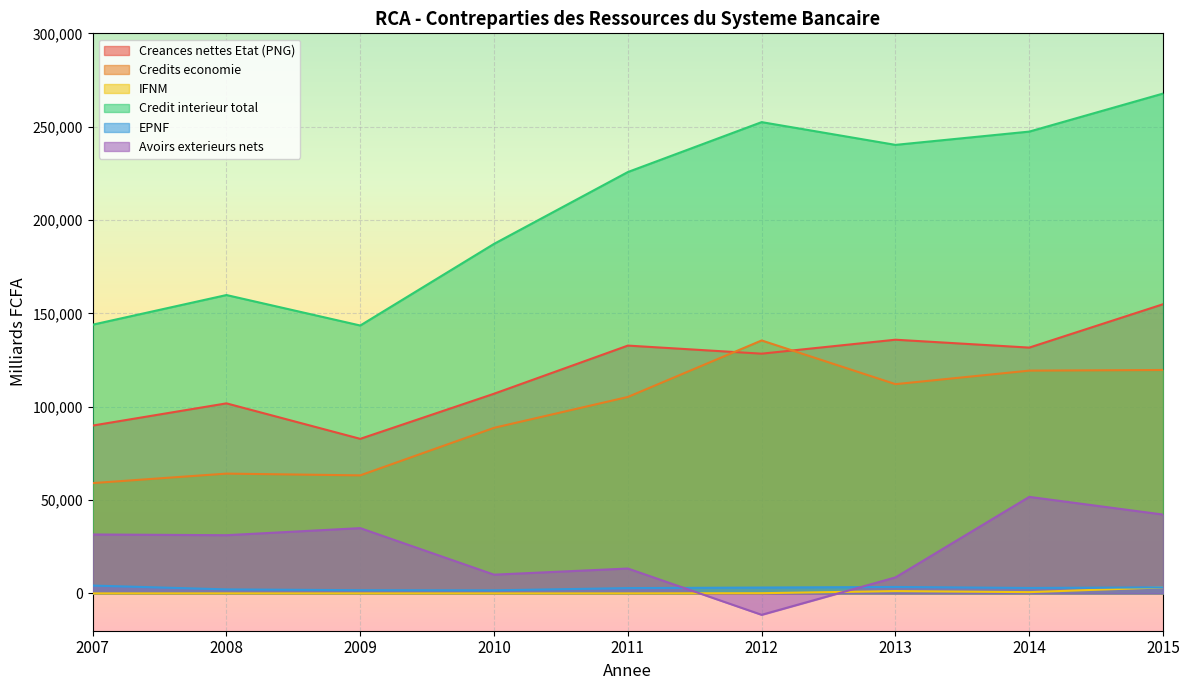

What is the difference between the highest and lowest values at 2011?

225703